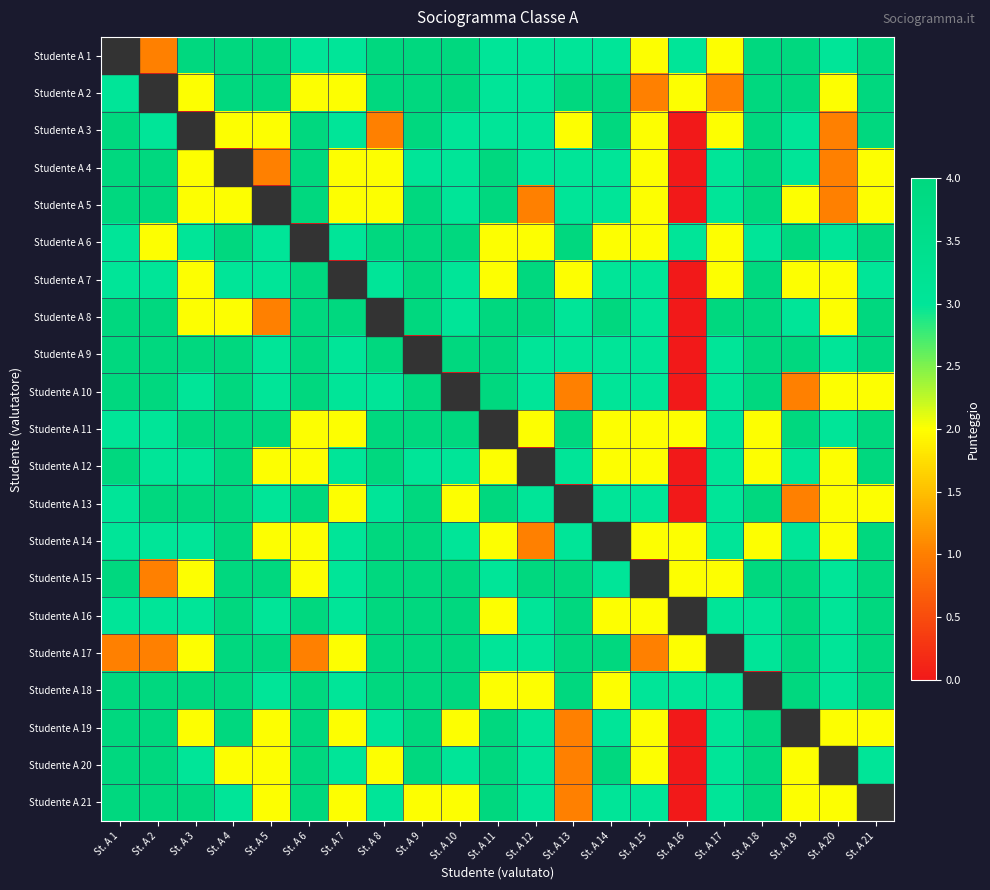

How many distinct data groups are displayed?

21